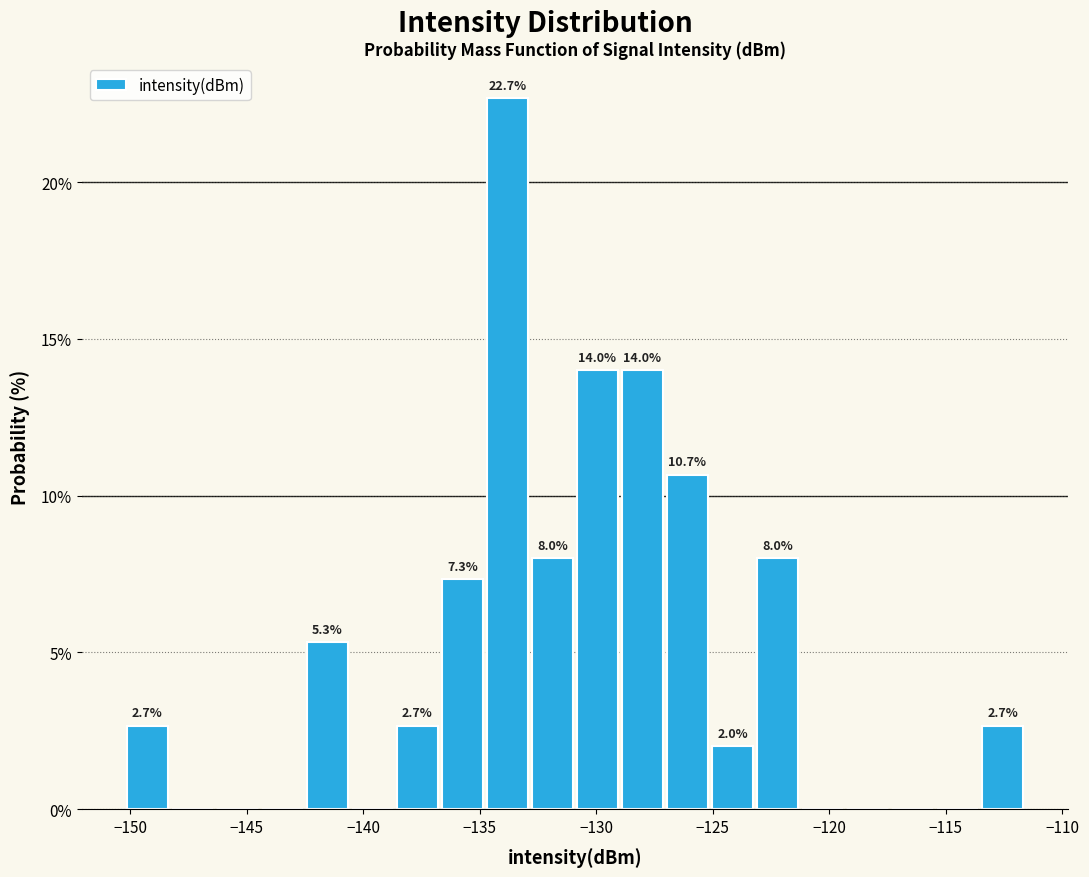

Around what value on the x-axis is the tallest bar? Give the approximate position of its centre, as read against the axis.

-134.0